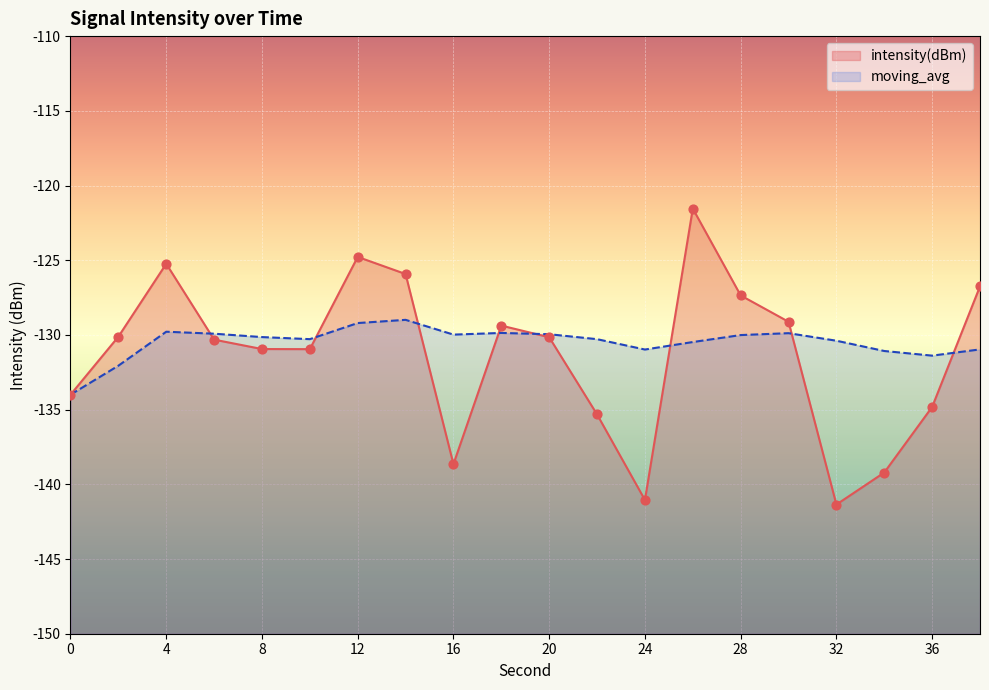

What are all the series names shown in the legend?

intensity(dBm), moving_avg